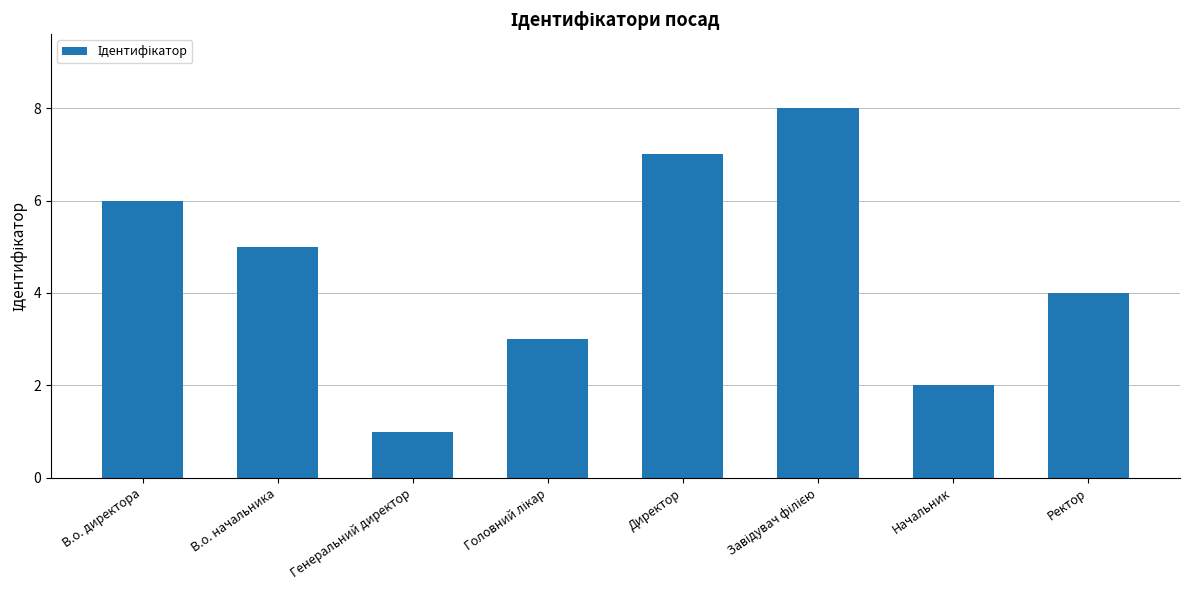

Where does the data first go above 5?

В.о. директора